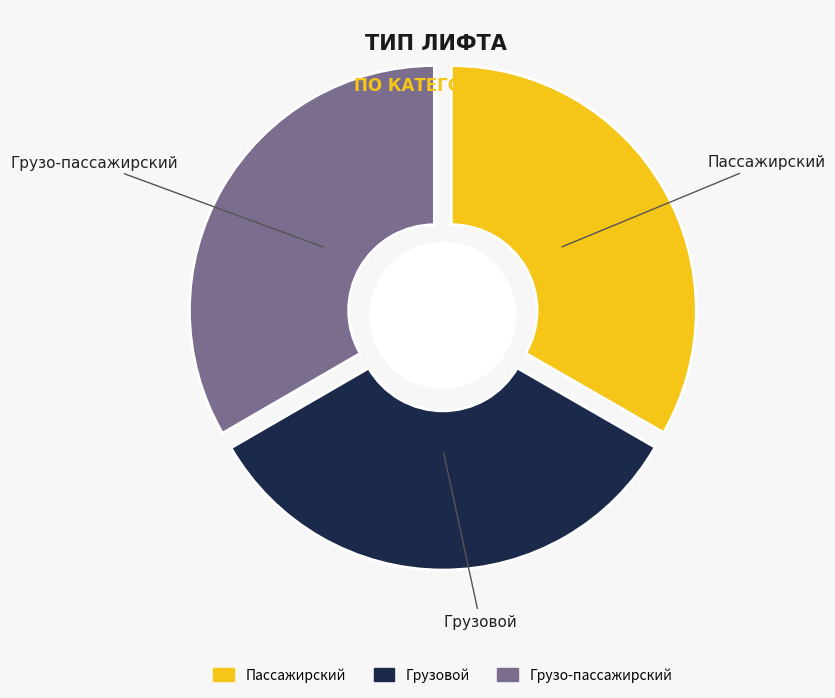

Which category has the smallest portion of the pie?

Пассажирский